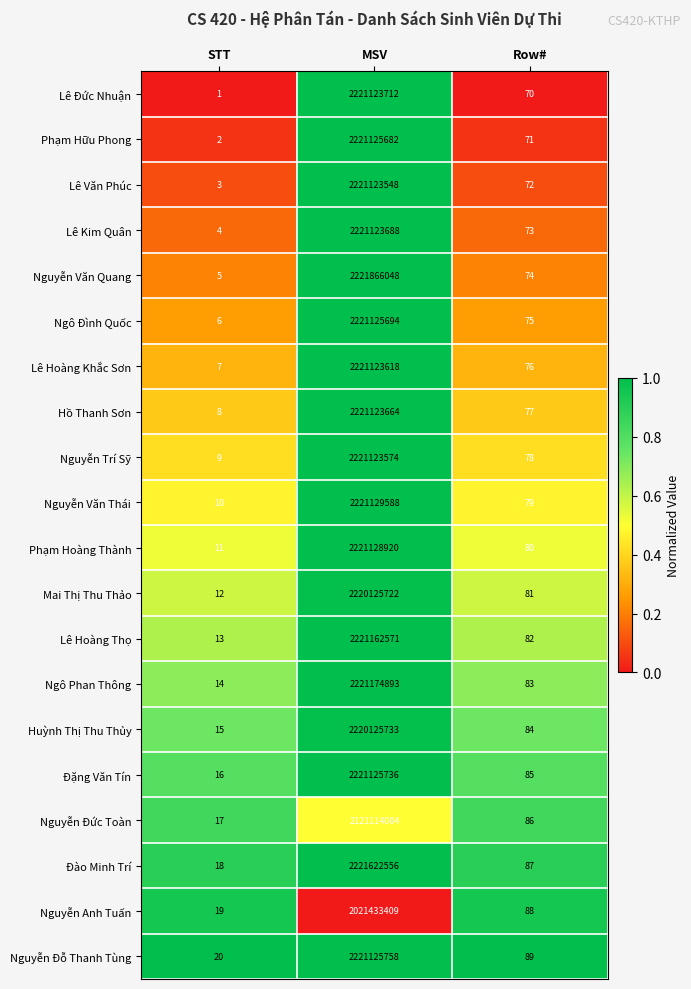

At which category is the sum across all series the highest?

MSV